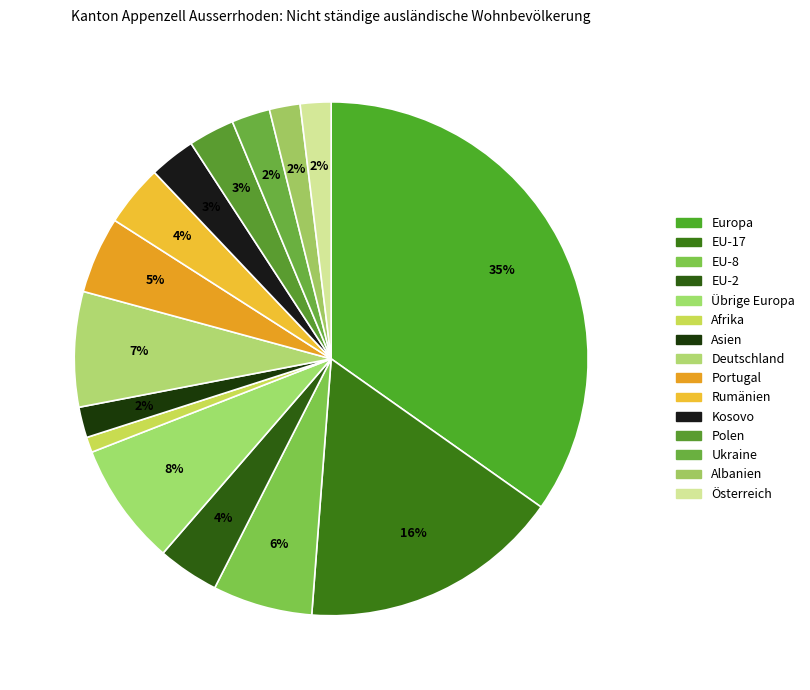

How many segments does this pie chart have?

15